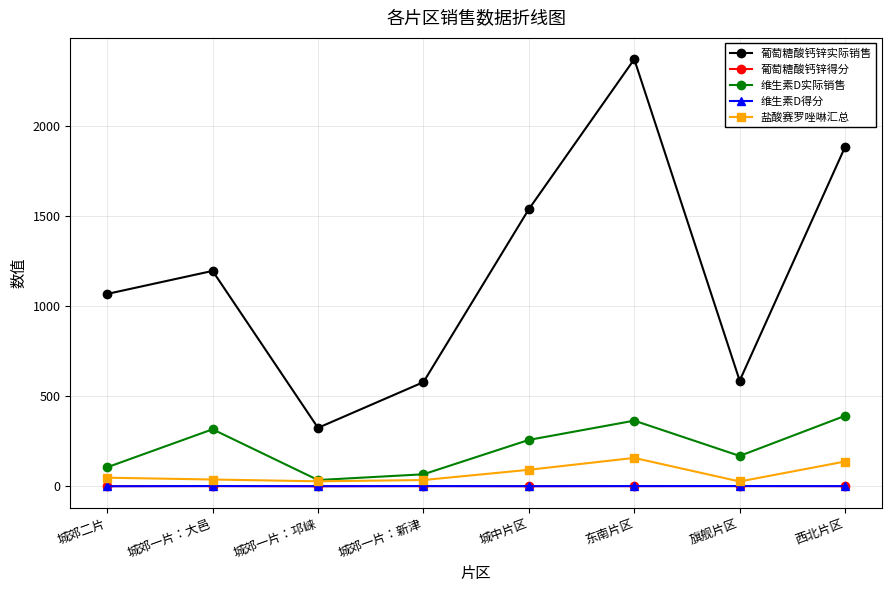

What is the label of the 8th point from the left?

西北片区